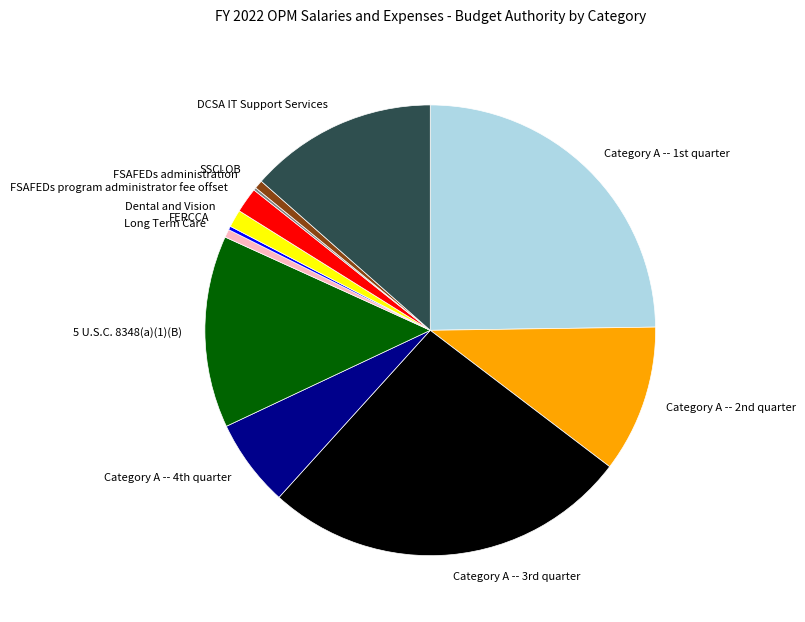

True or false: FSAFEDs program administrator fee offset accounts for 17% of the total.

False